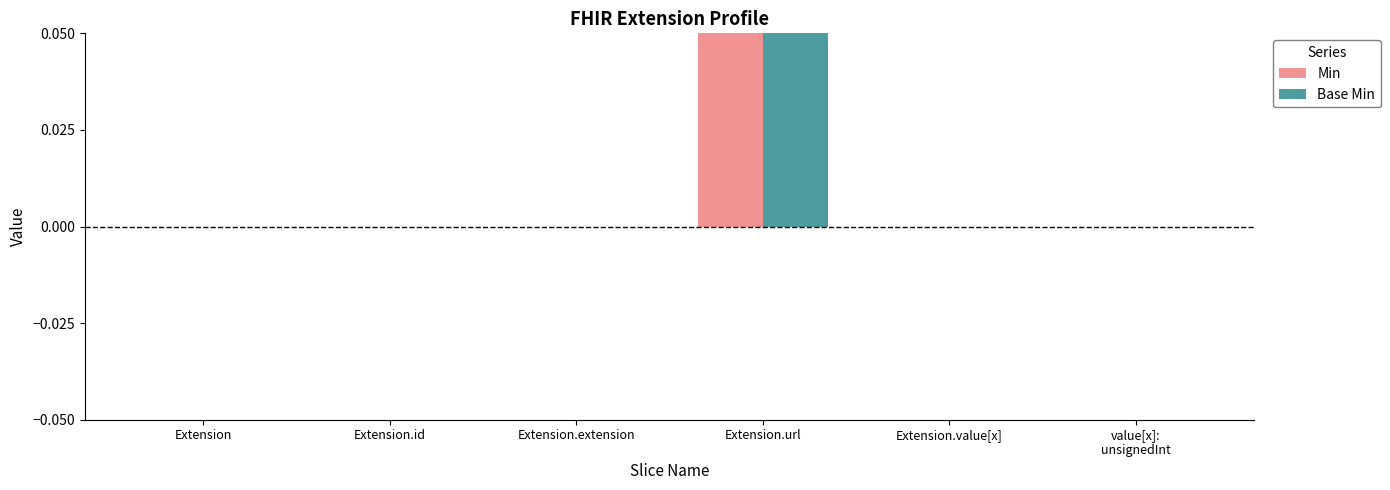

What are all the series names shown in the legend?

Min, Base Min